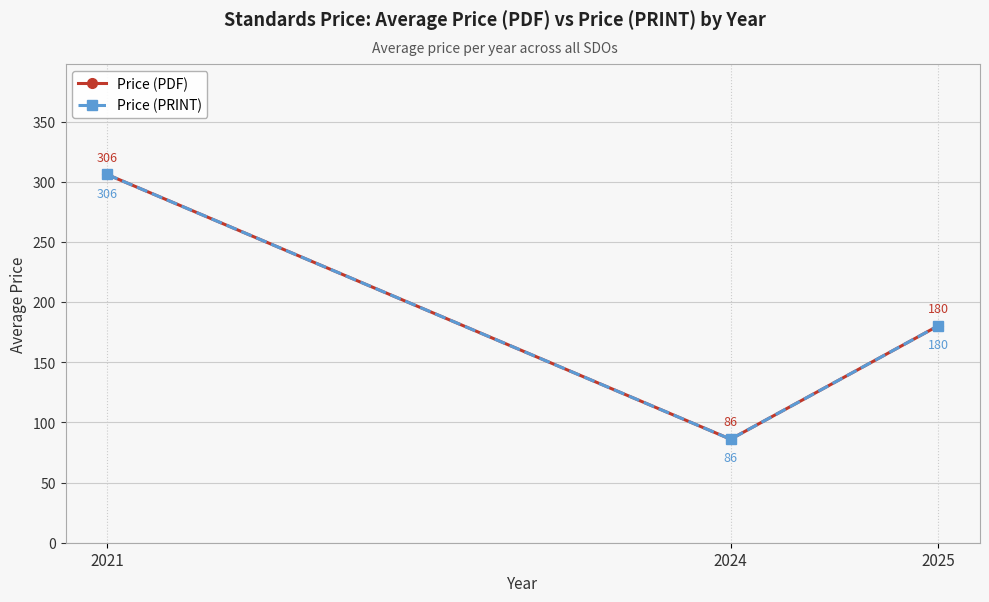

How many lines are shown in the chart?

2